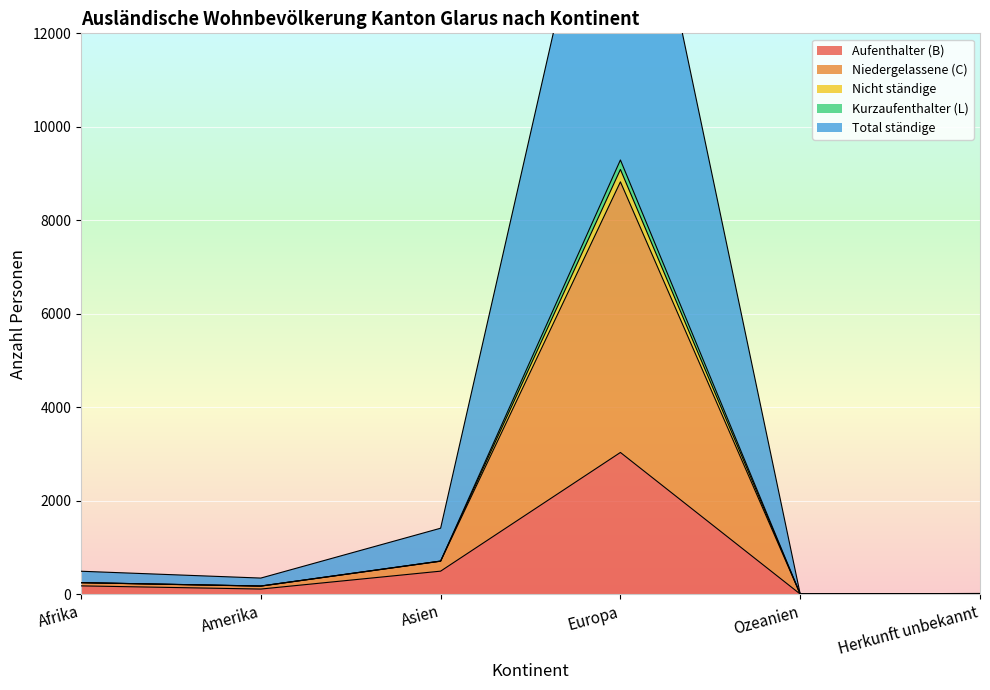

At which category does Total ständige reach its first local peak?

Europa